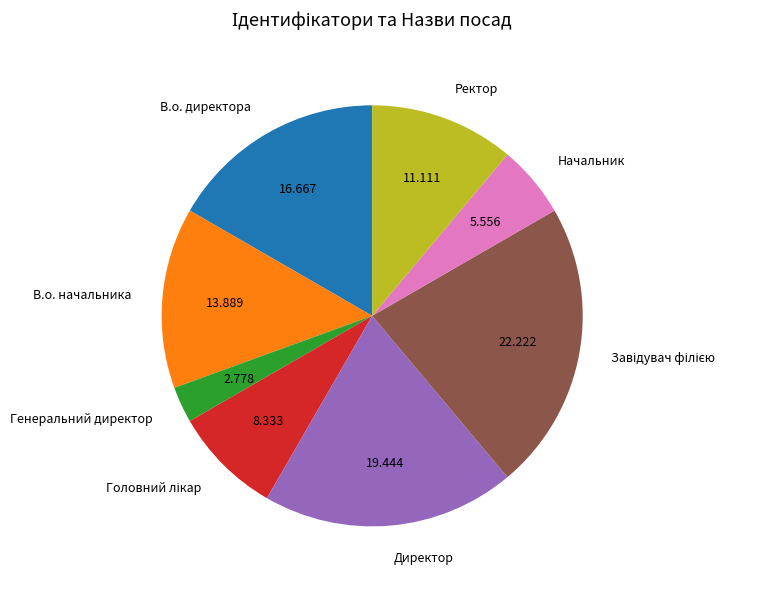

Combined, do Ректор and Директор account for over 50%?

No